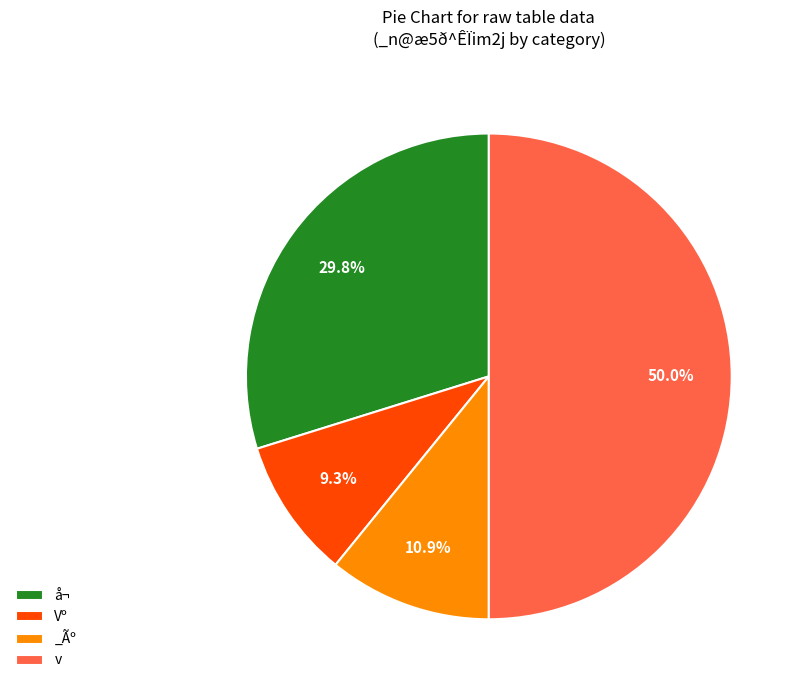

To the nearest percent, what is the difference between the v and _Ãº slice percentages?

39%